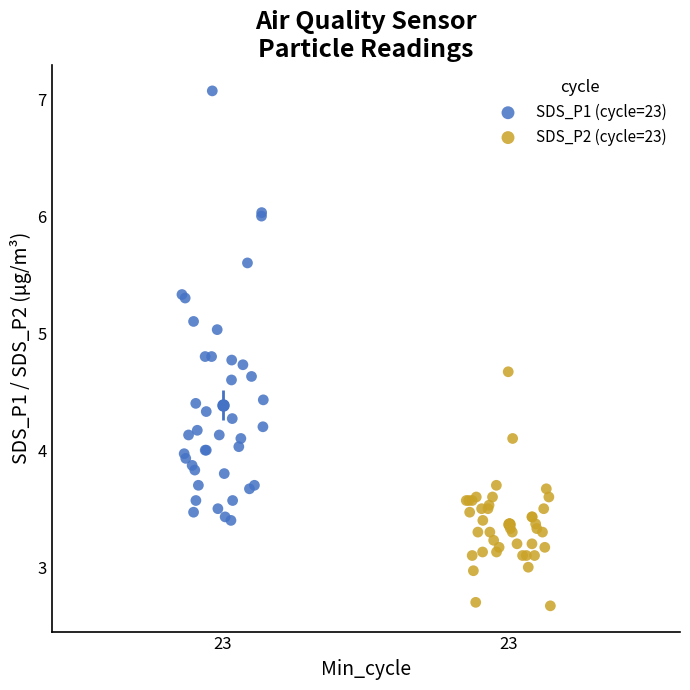

Which series contains the highest Y value?

SDS_P1 (cycle=23)